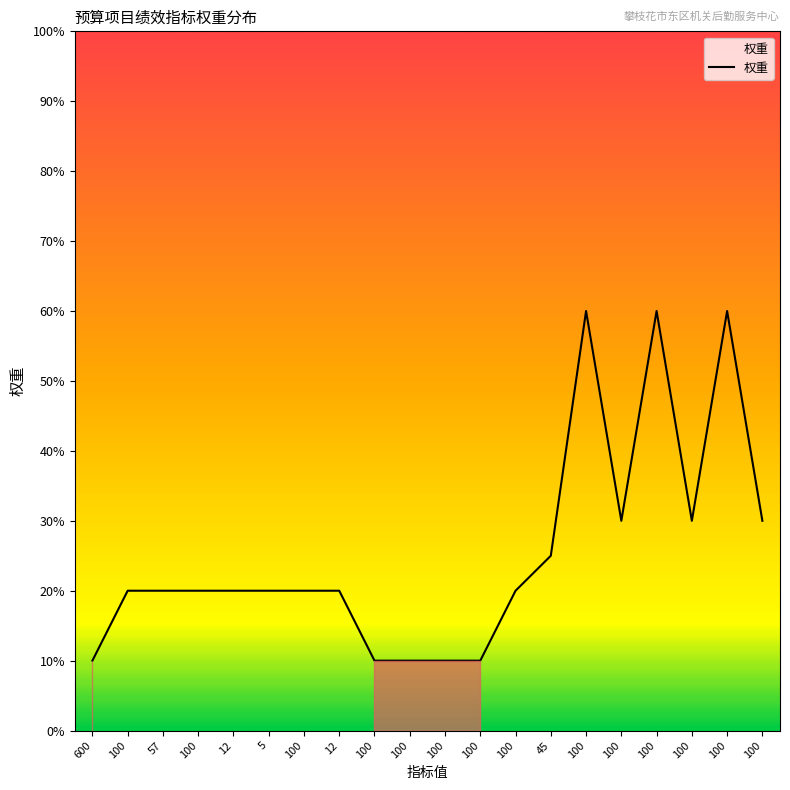

Reading left to right, extract all data points from this chart.

10	20	20	20	20	20	20	20	10	10	10	10	20	25	60	30	60	30	60	30